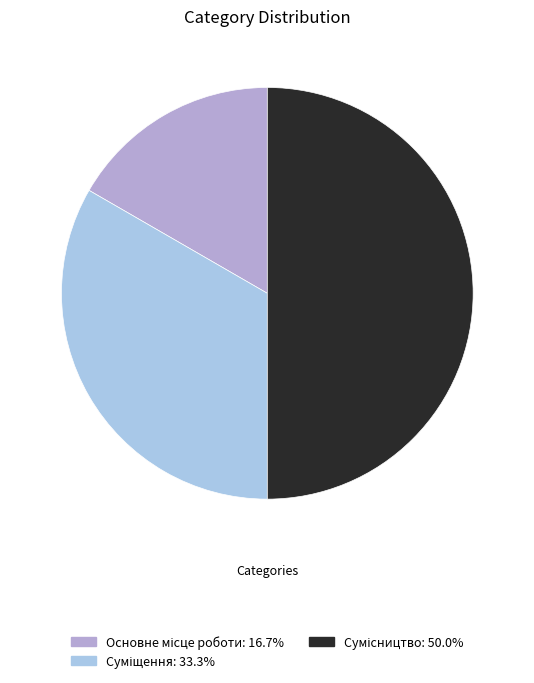

Which category has the smallest portion of the pie?

Основне місце роботи